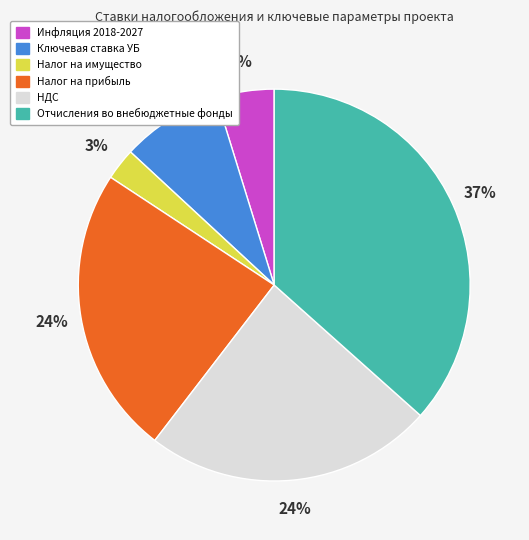

Does any single category account for the majority?

No